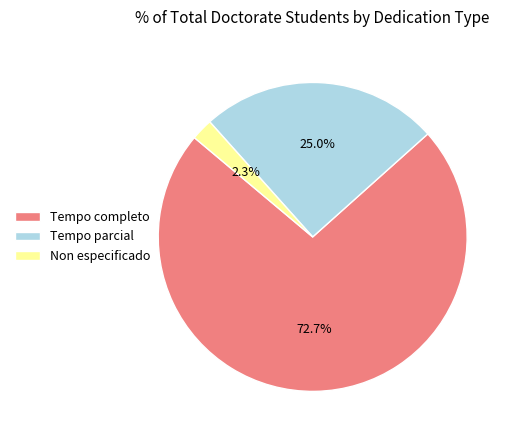

What is the majority slice?

Tempo completo